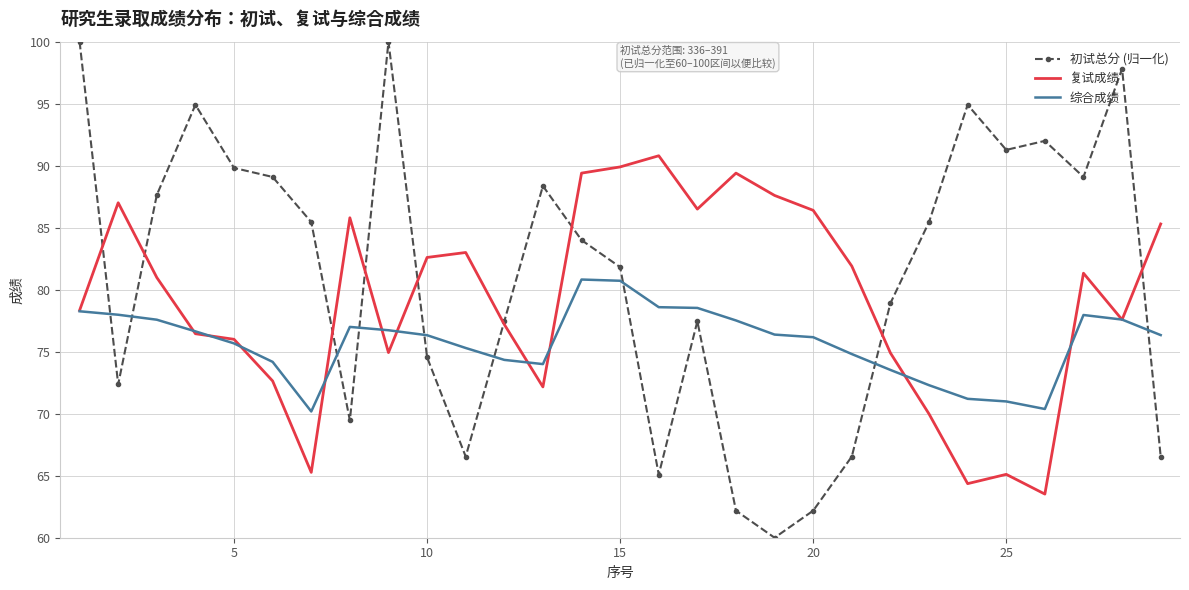

How many interior local peaks does the 初试总分 (归一化) series have?

7